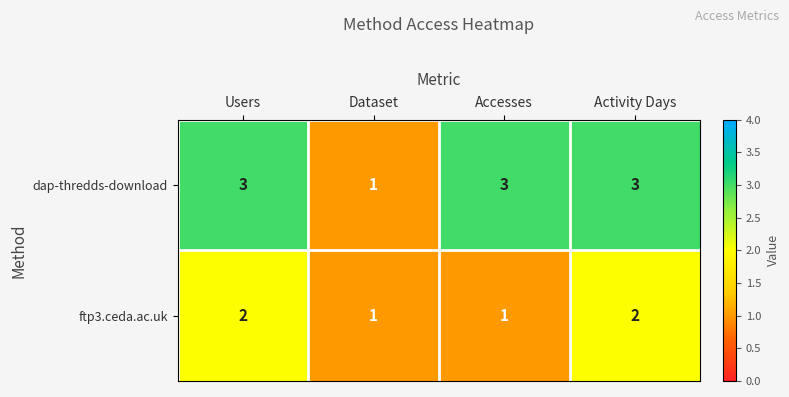

Which series has the widest spread of values?

dap-thredds-download